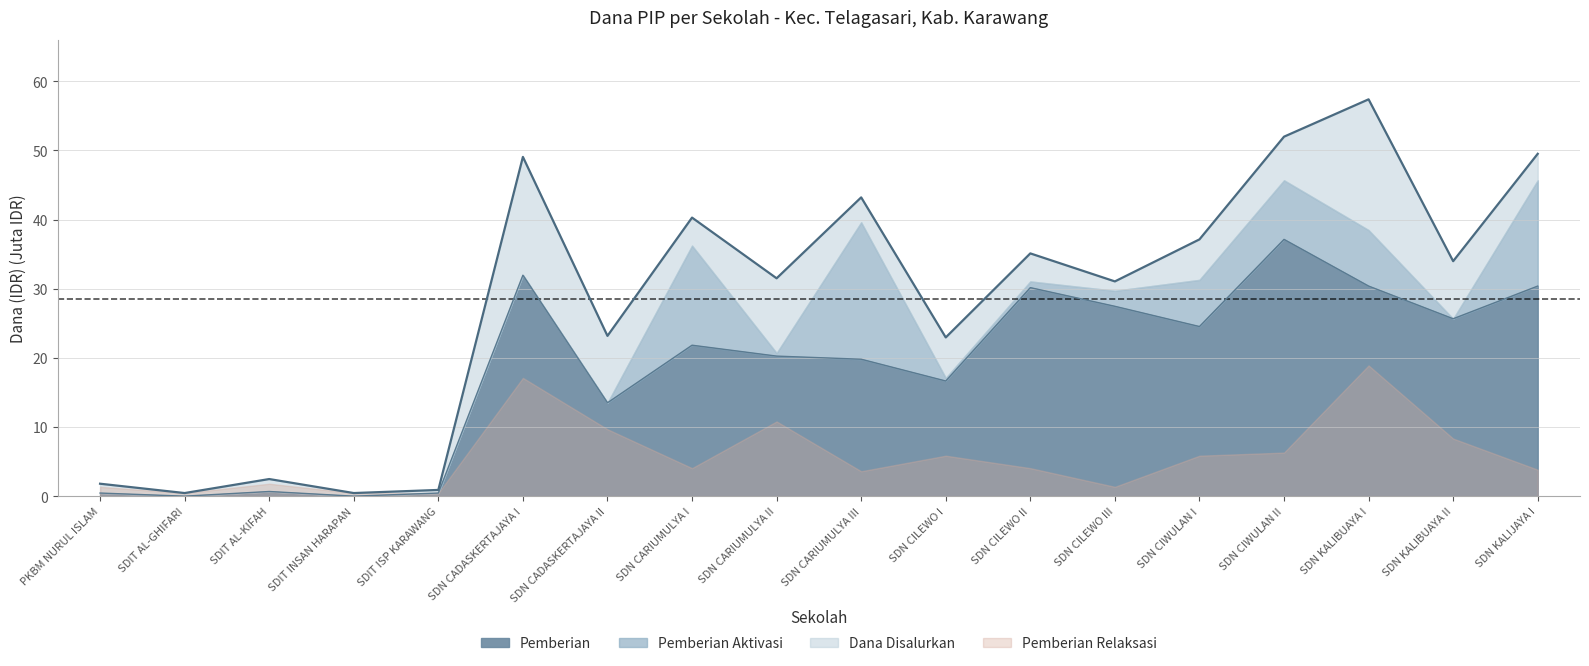

What position from the left is SDN CILEWO I?

11